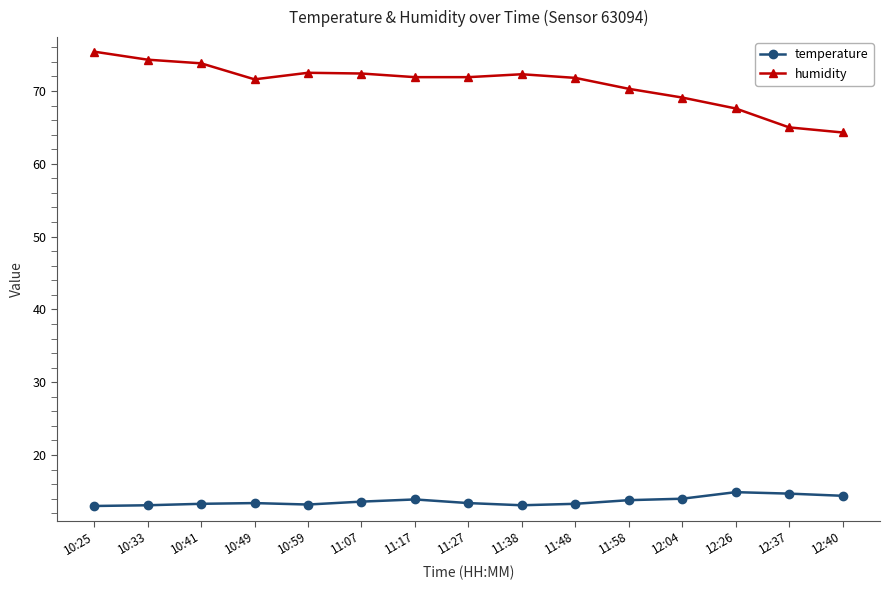

What is the difference between the maximum and minimum values in the humidity series?

11.1